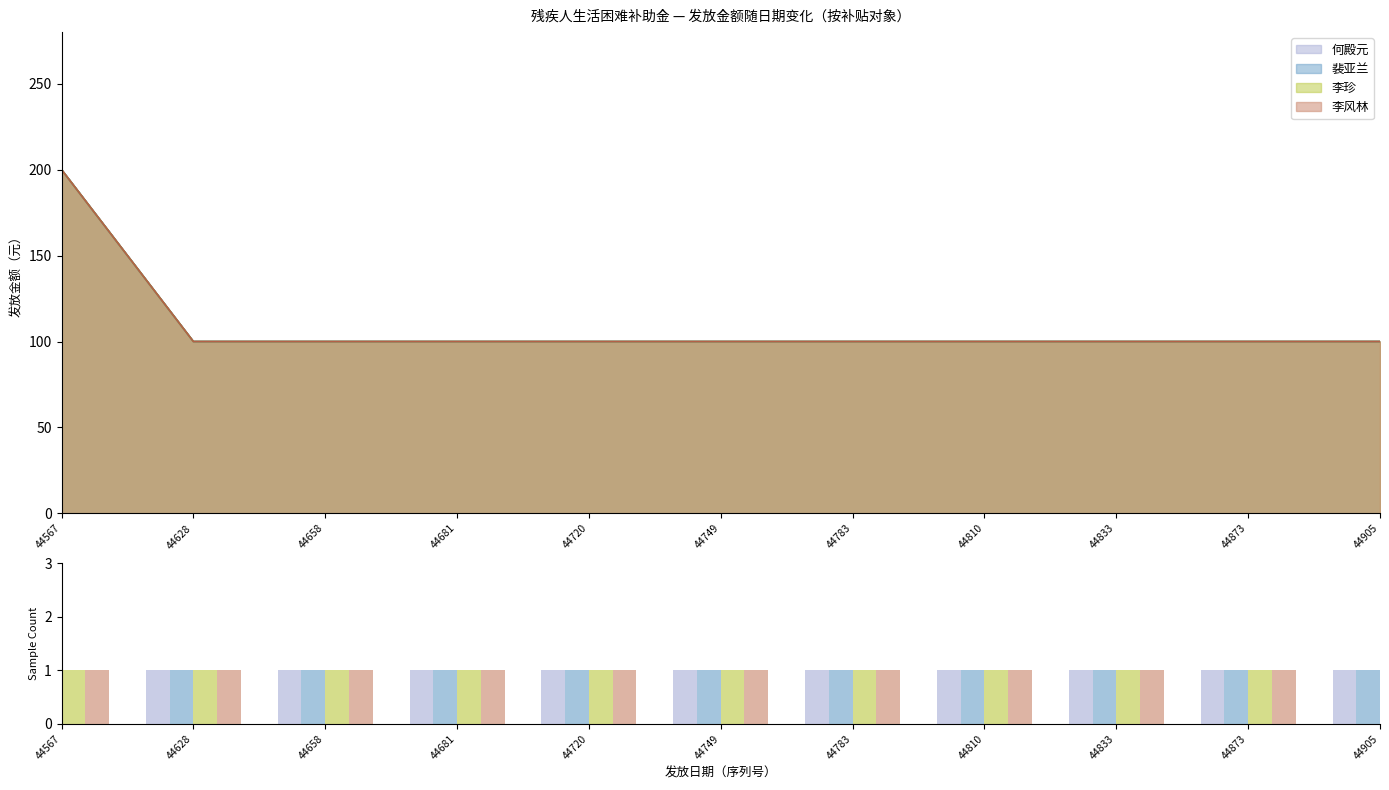

At which category does the chart reach its peak across all series?

44567